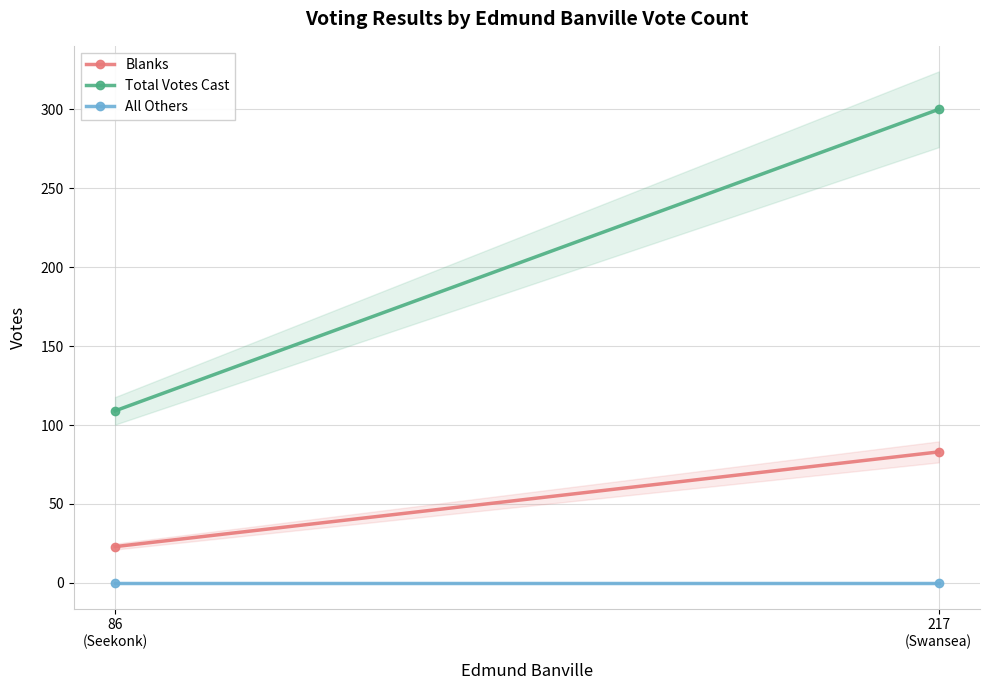

What is the spread (max minus min) of values at 217
(Swansea)?

300